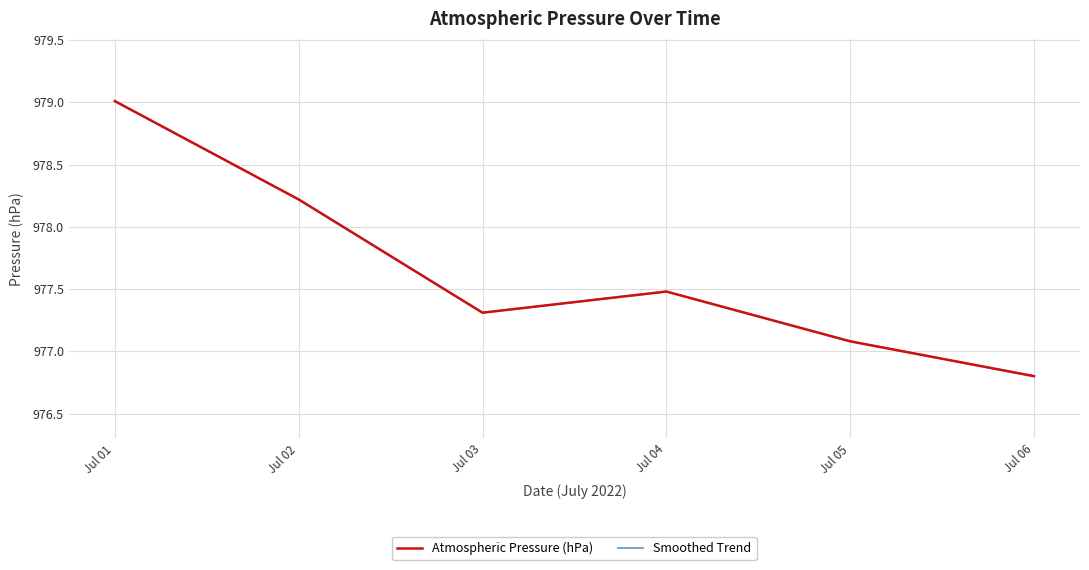

Is this an area chart (filled region under the line)?

No